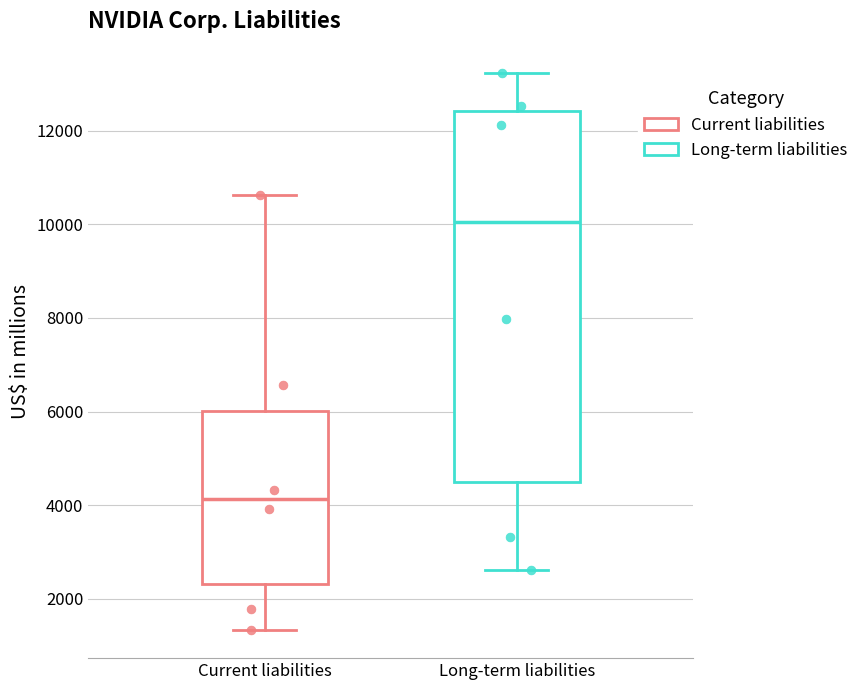

Reading left to right, transcribe this box plot: for each box, give where its median line is, the range the box spans, and where its two whiskers end, as read against the y-axis. The values are not printed on the chart, so give them approximately, as read against the axis.

Current liabilities: median 4200, box 2400 to 6000, whiskers 1400 to 10600
Long-term liabilities: median 10000, box 4400 to 12400, whiskers 2600 to 13200